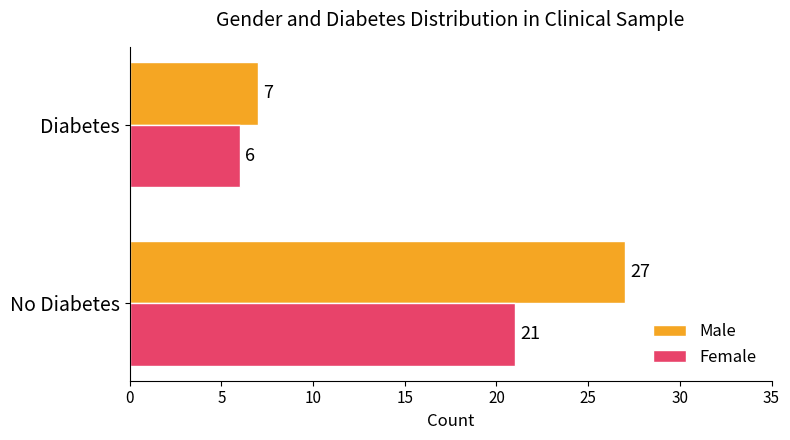

At which label is Female closest to 13?

Diabetes